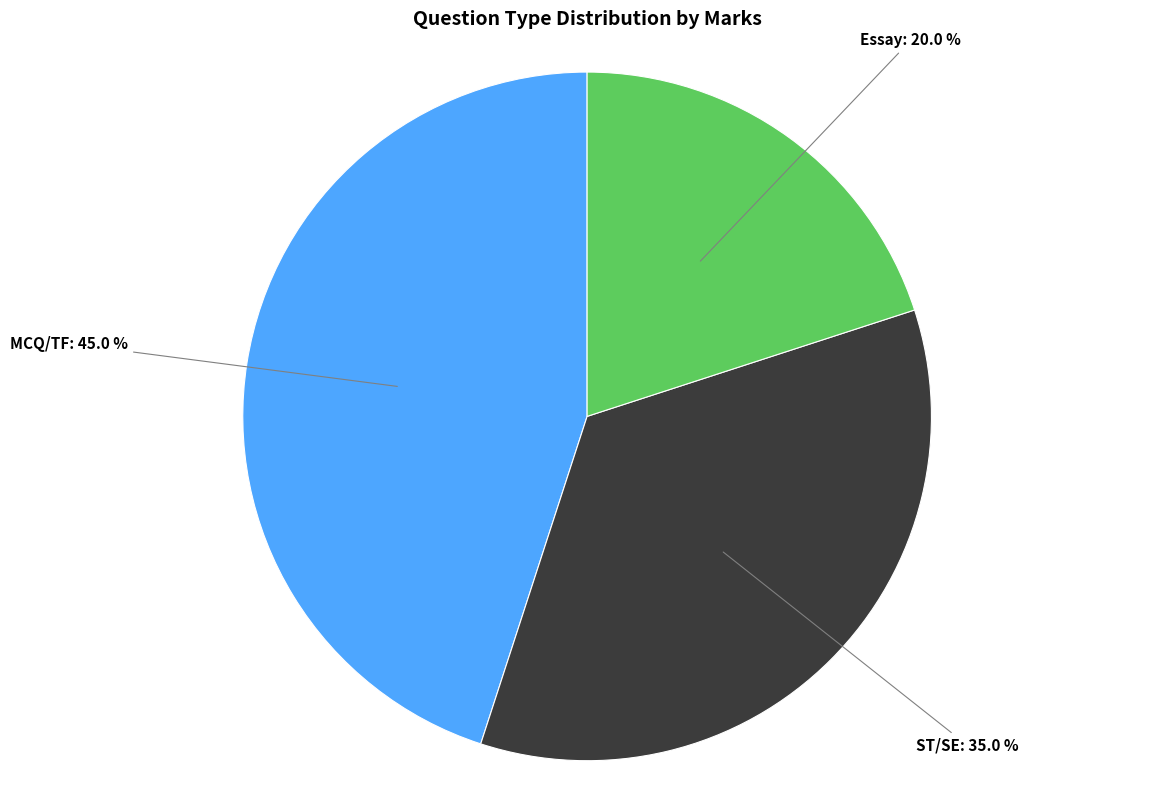

To the nearest percent, what portion does Essay represent?

20%